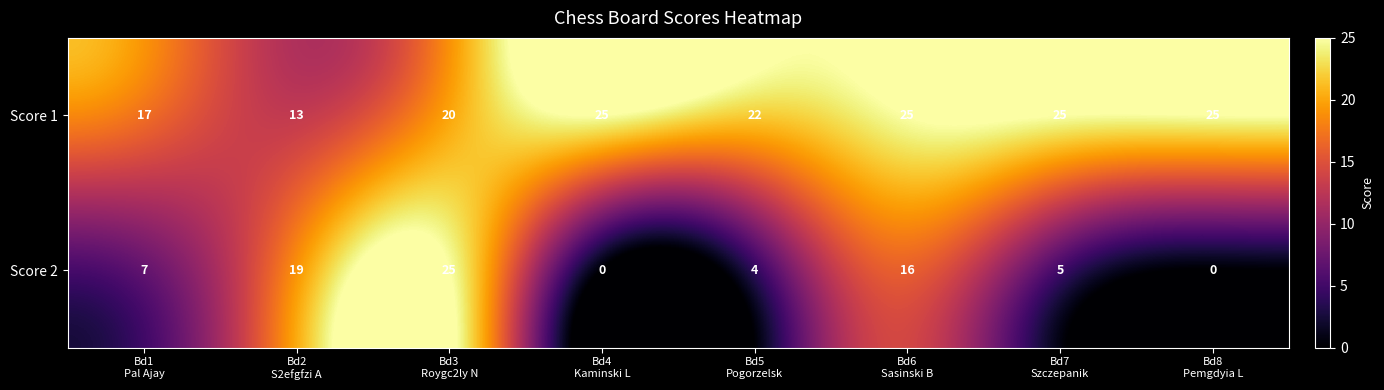

What is the average value of the Score 2 series?

10